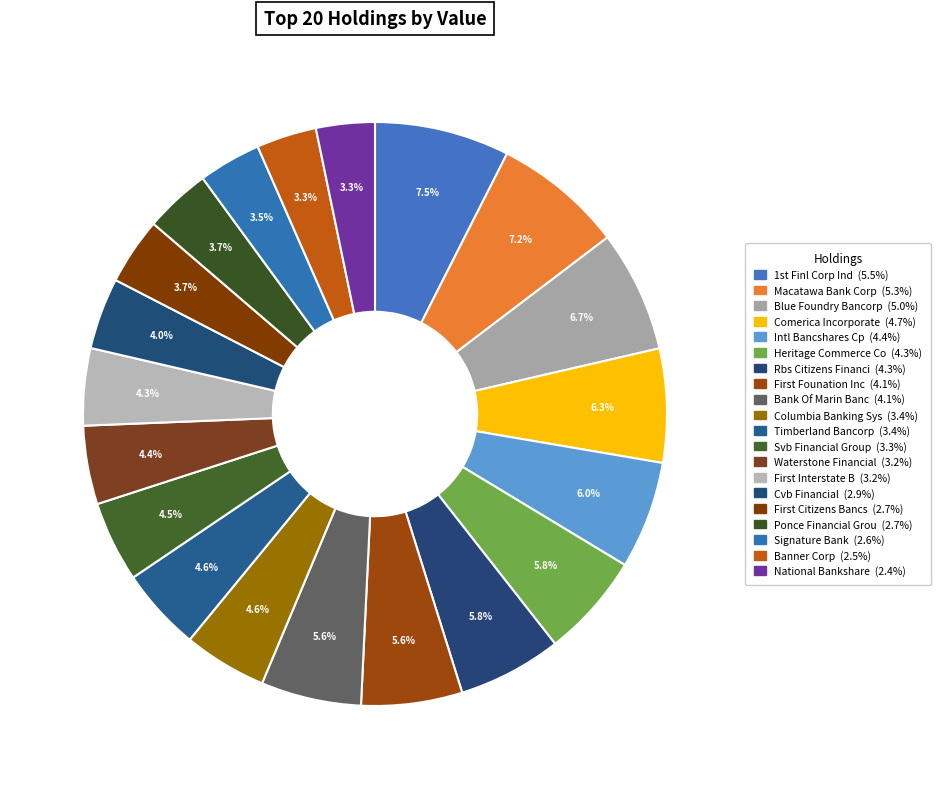

Does any single category account for the majority?

No